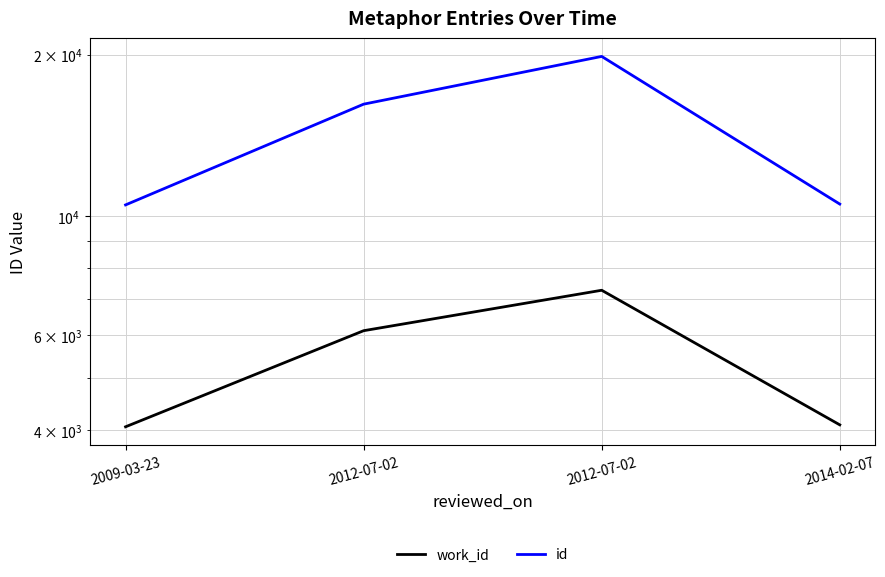

True or false: id has a value of 28453 at 2012-07-02.

False